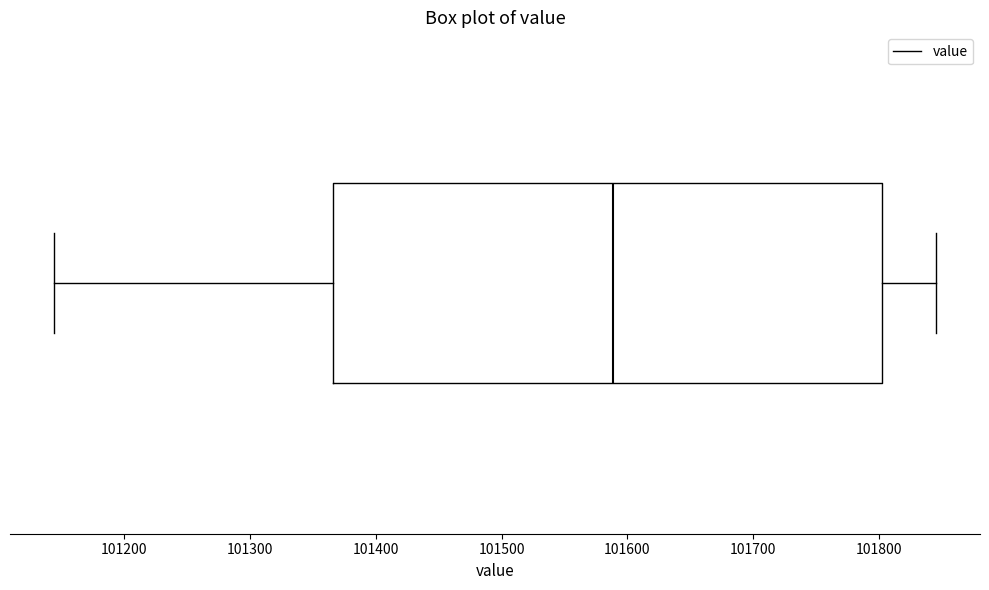

Read this box plot against the x-axis: the position of the median line, the range covered by the box, and the ends of both whiskers. The values are not printed on the chart, so give them approximately, as read against the axis.

median 101590, box 101370 to 101800, whiskers 101140 to 101850